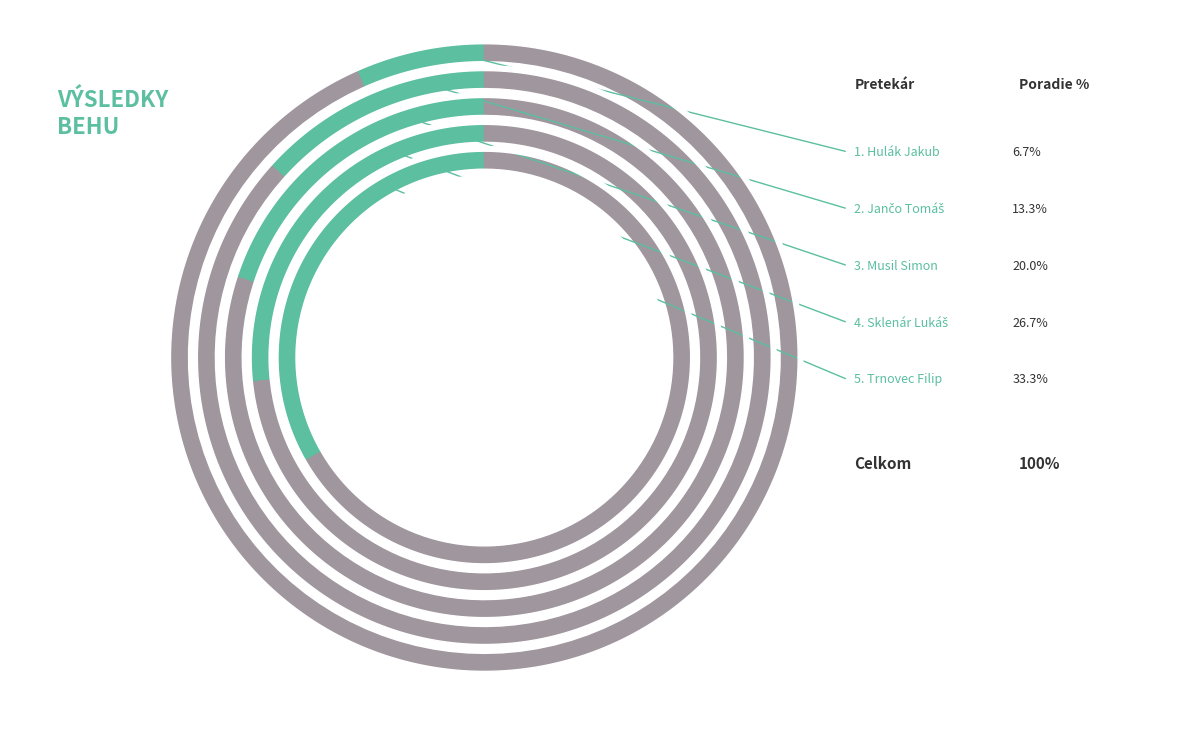

Which slice is the largest?

Trnovec Filip